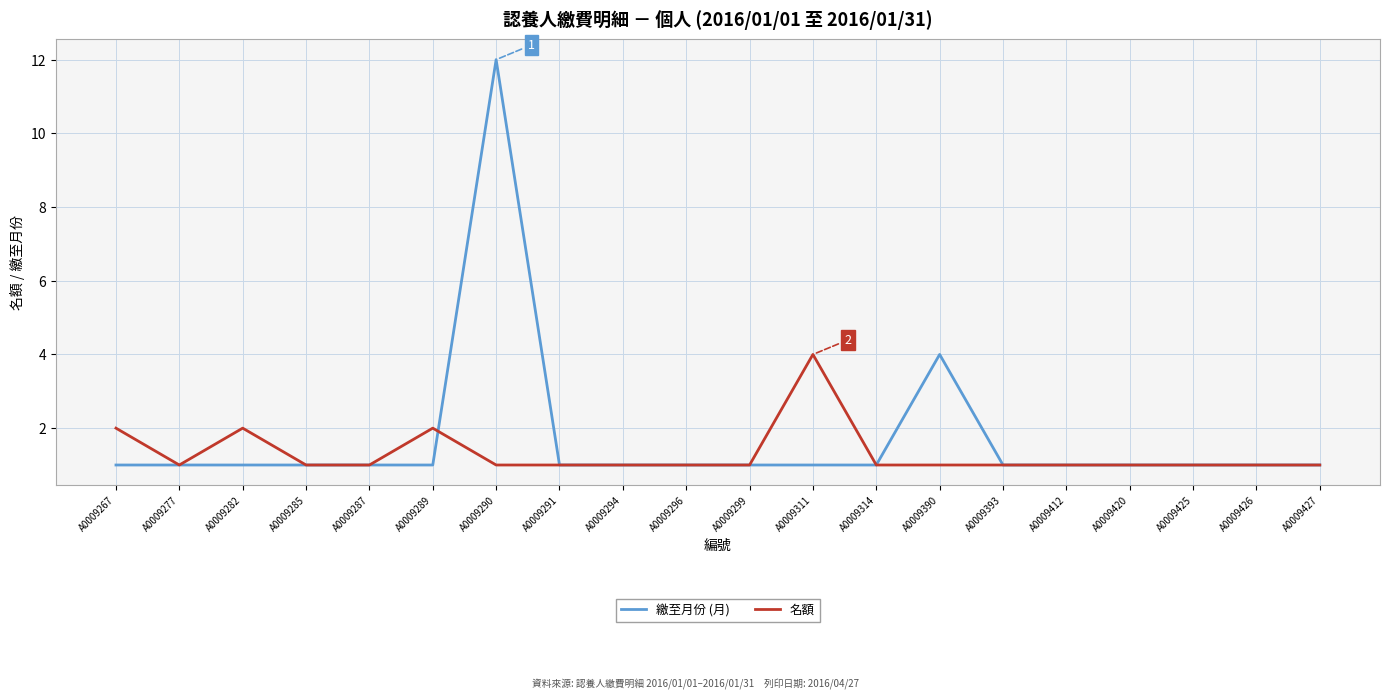

Where is 繳至月份 (月) nearest to the value 6?

A0009390